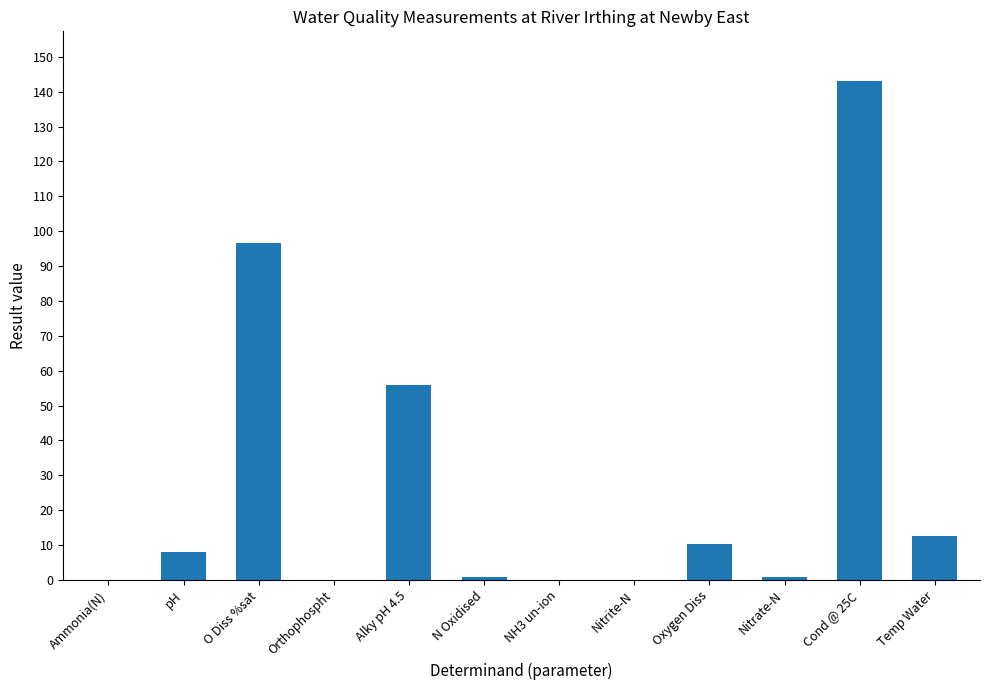

Read the value at Temp Water.

12.5